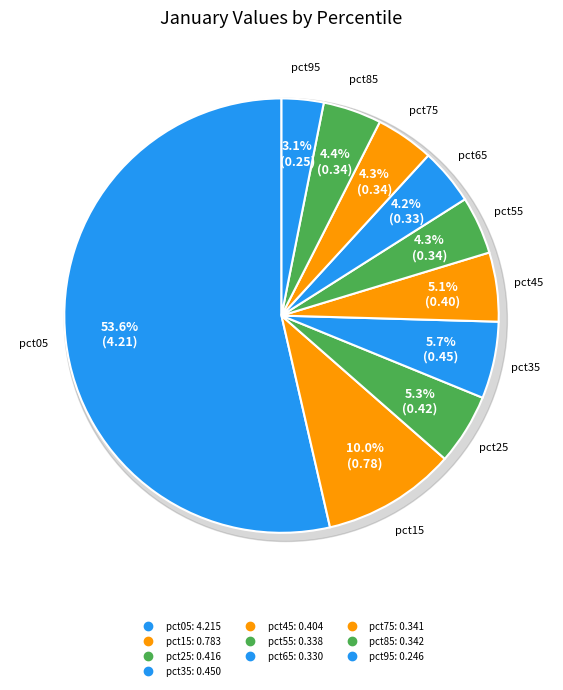

The pct95 slice represents 1% of the pie. True or false?

False